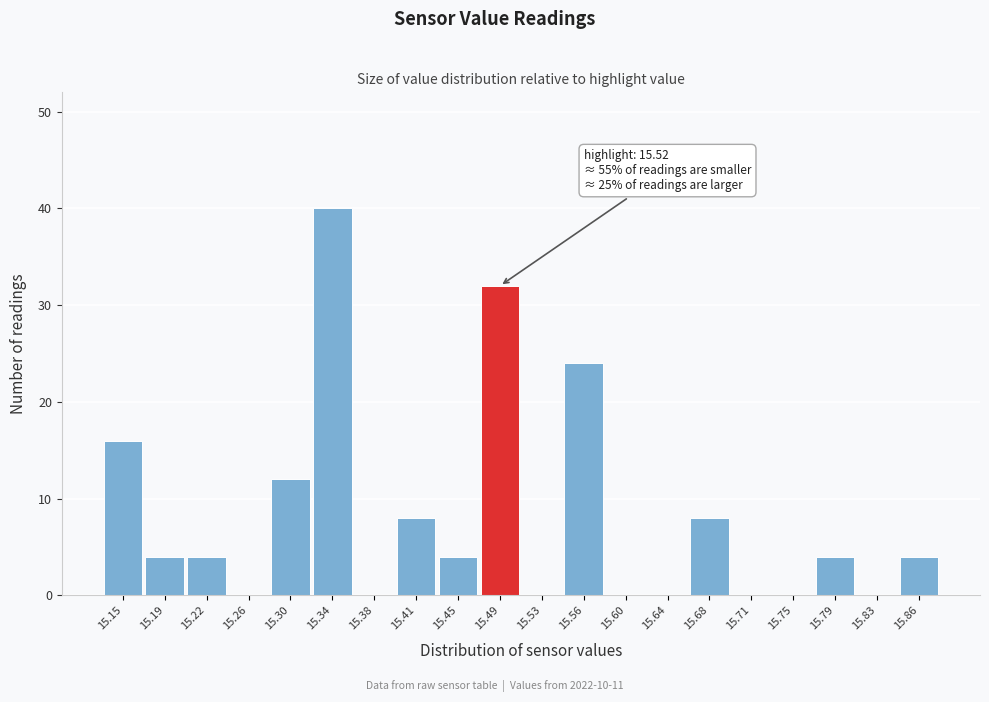

Reading left to right, list all the values displayed in this chart.

15.15=16	15.19=4	15.22=4	15.26=0	15.30=12	15.34=40	15.38=0	15.41=8	15.45=4	15.49=32	15.53=0	15.56=24	15.60=0	15.64=0	15.68=8	15.71=0	15.75=0	15.79=4	15.83=0	15.86=4